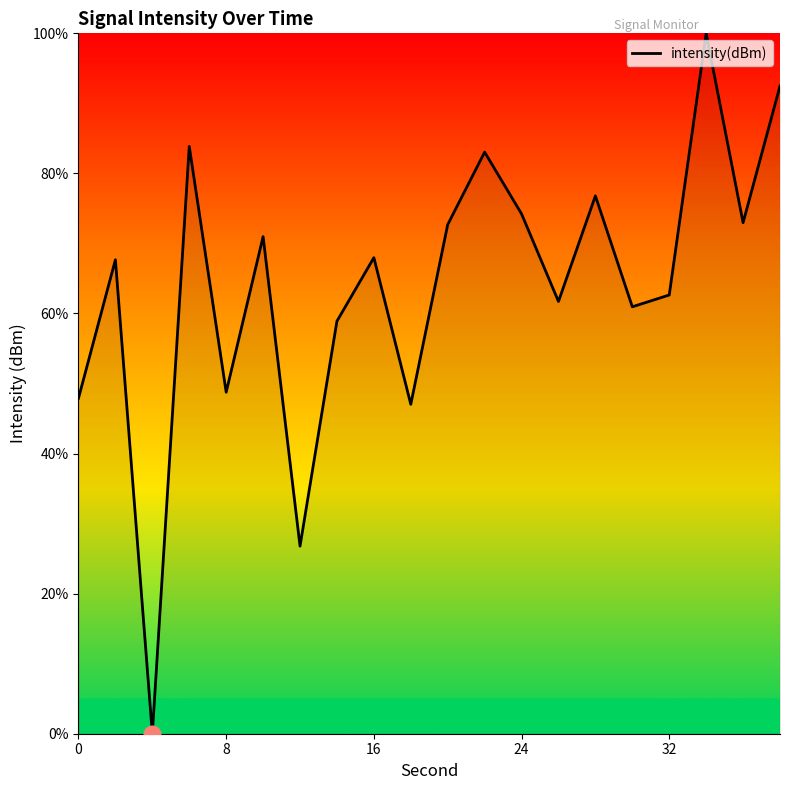

What is the difference between the maximum and minimum values?

100.0